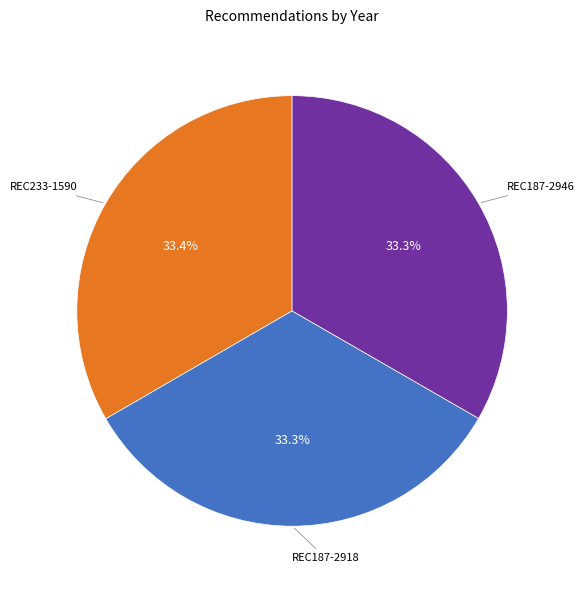

What is the ratio of the value at REC233-1590 to the value at REC187-2918?

1.0